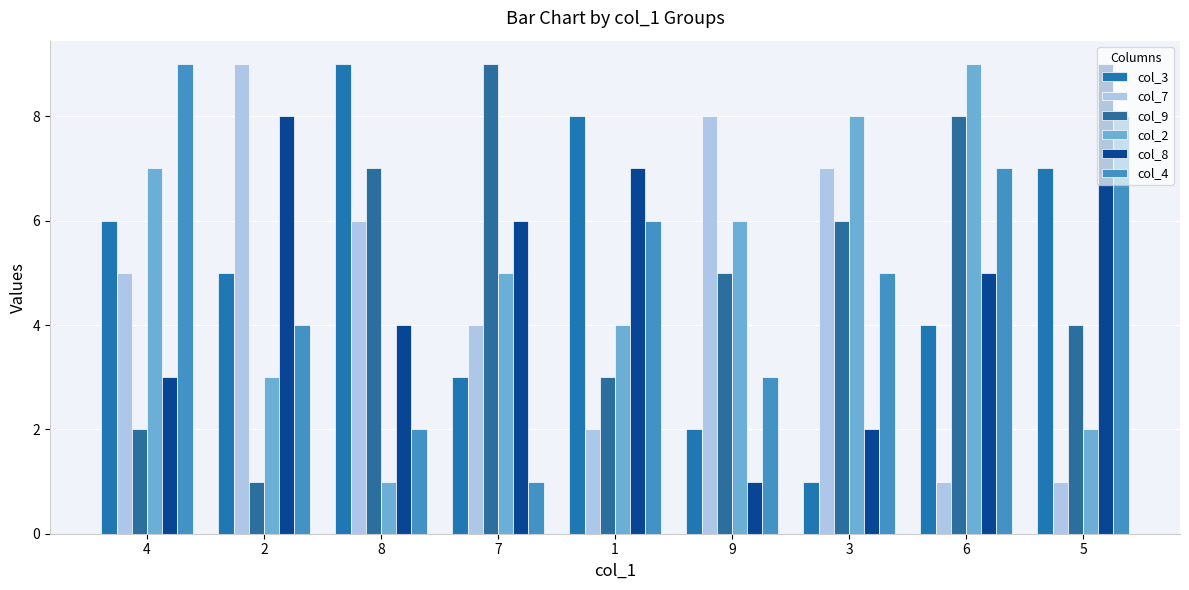

True or false: col_7 has a value of 9 at 2.

True